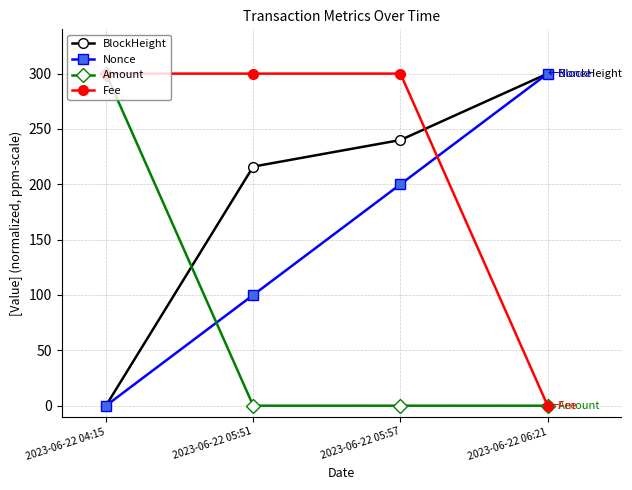

The Nonce series shows 300.0 at 2023-06-22 06:21. True or false?

True